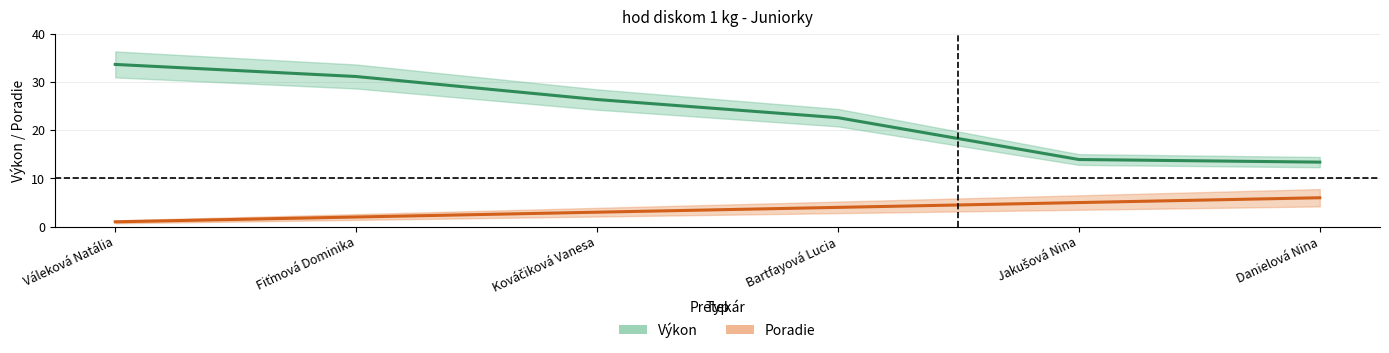

Which series has the largest range (max minus min)?

Výkon